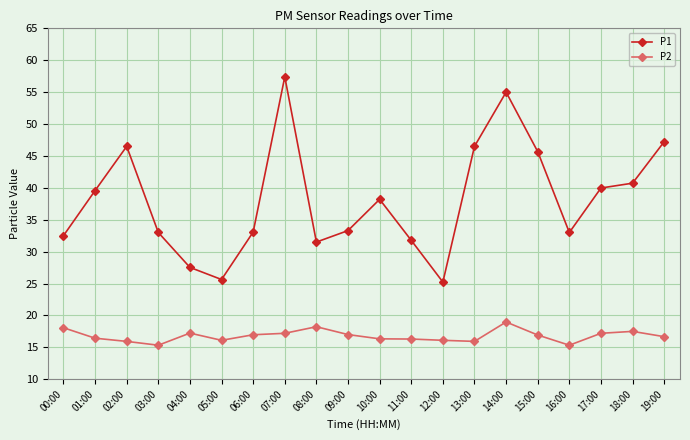

What is the total value across all series at 14:00?

74.0